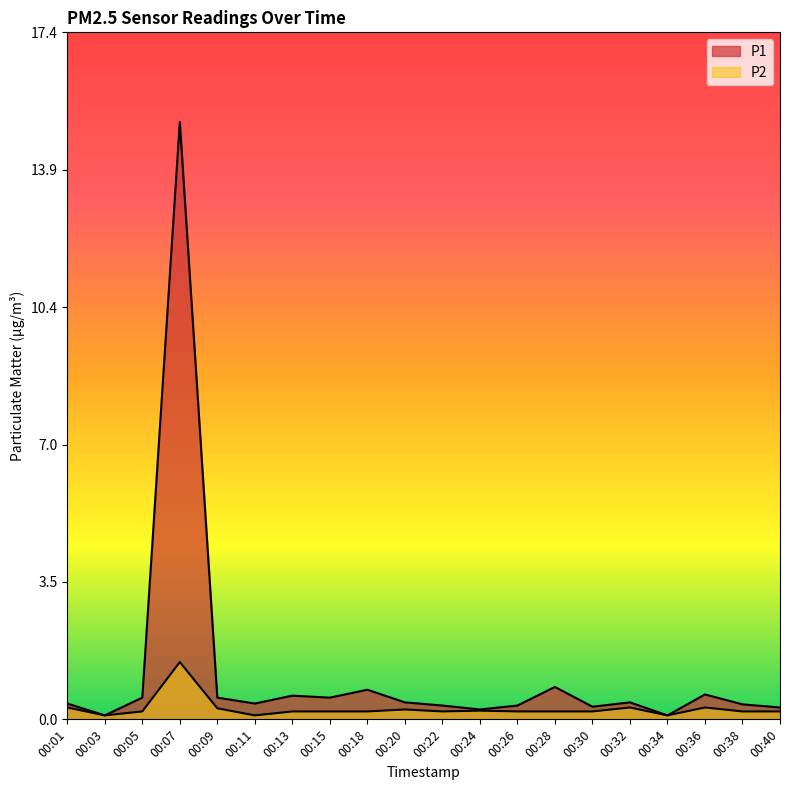

What is the total value across all series at 00:40?

0.5